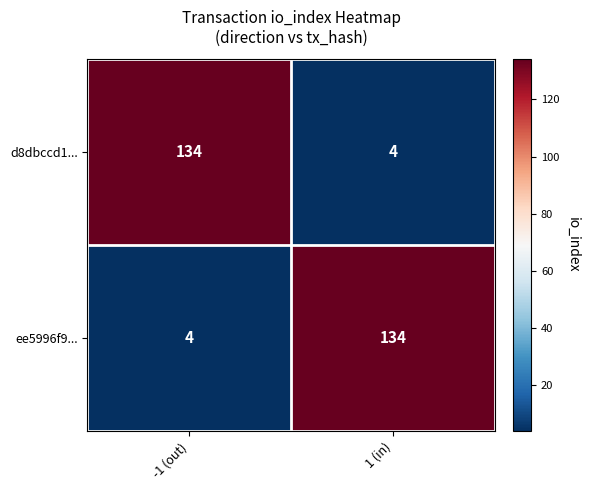

Which category has the lowest value in the ee5996f9... series?

-1 (out)